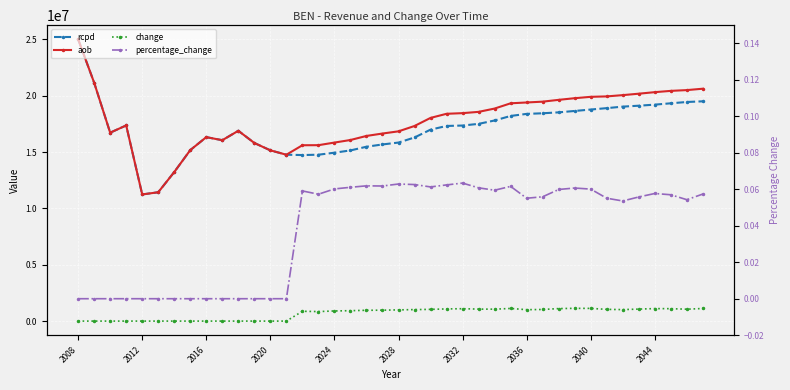

At which category is the sum across all series the highest?

2008